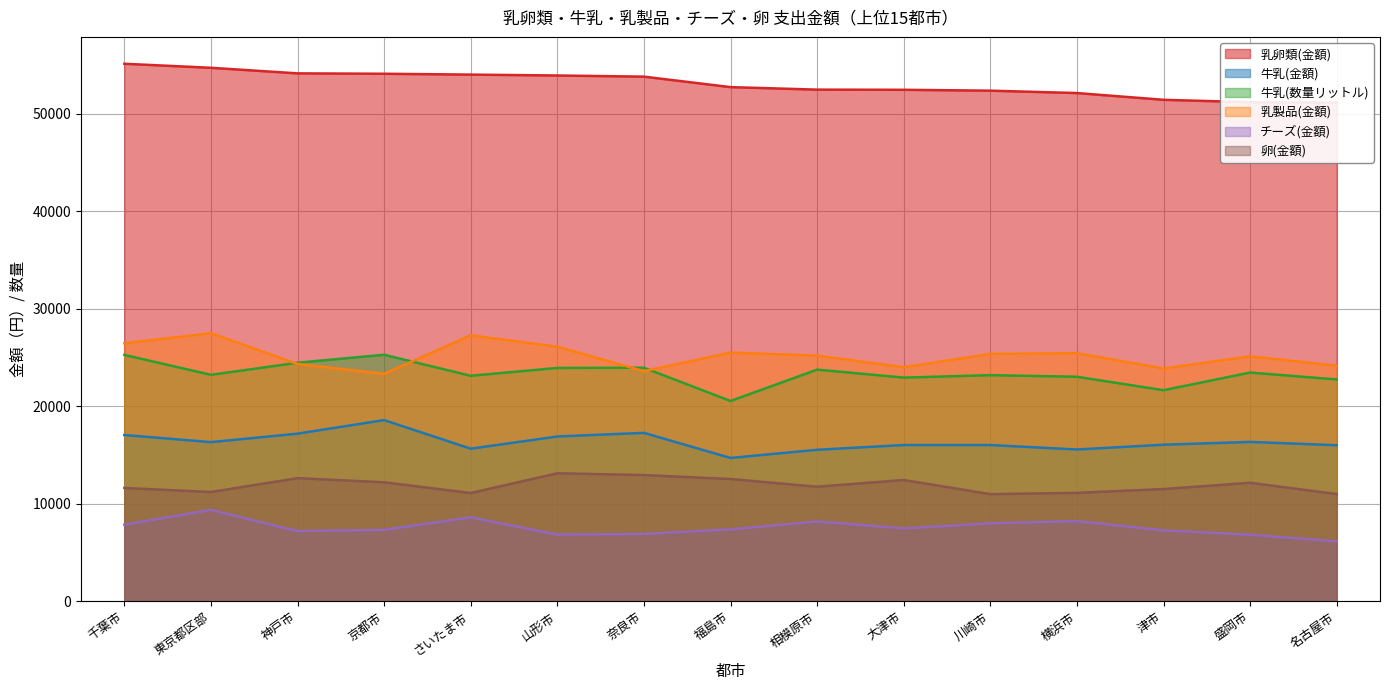

How many values in the 乳製品(金額) series exceed 25198?

7